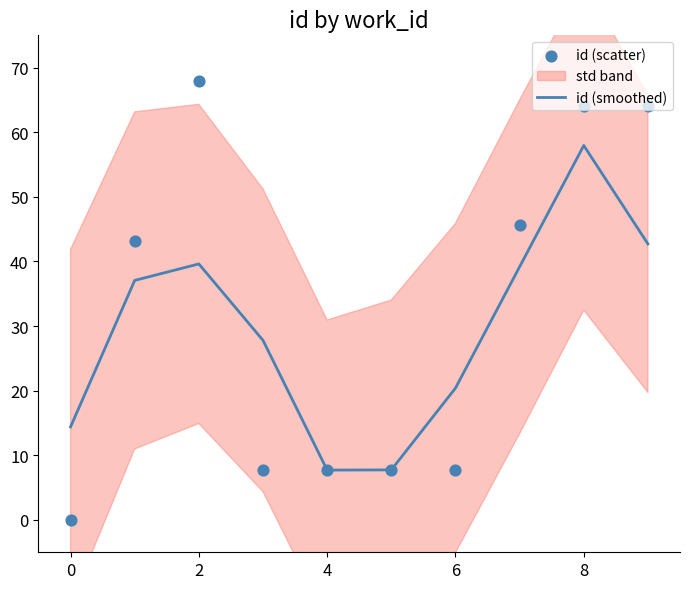

True or false: id (smoothed) has a value of 7.7 at 4.

True